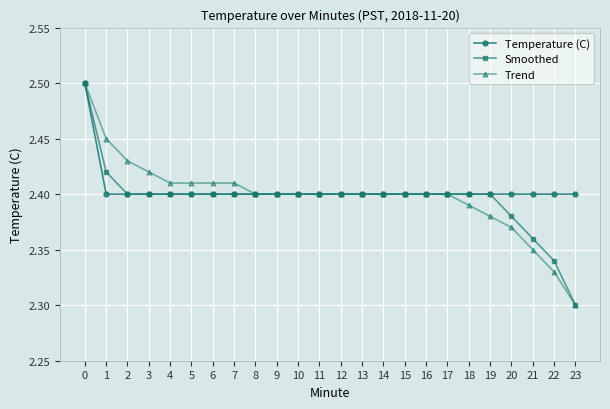

What is the sum of the Temperature (C) values at 8 and 3?

4.8